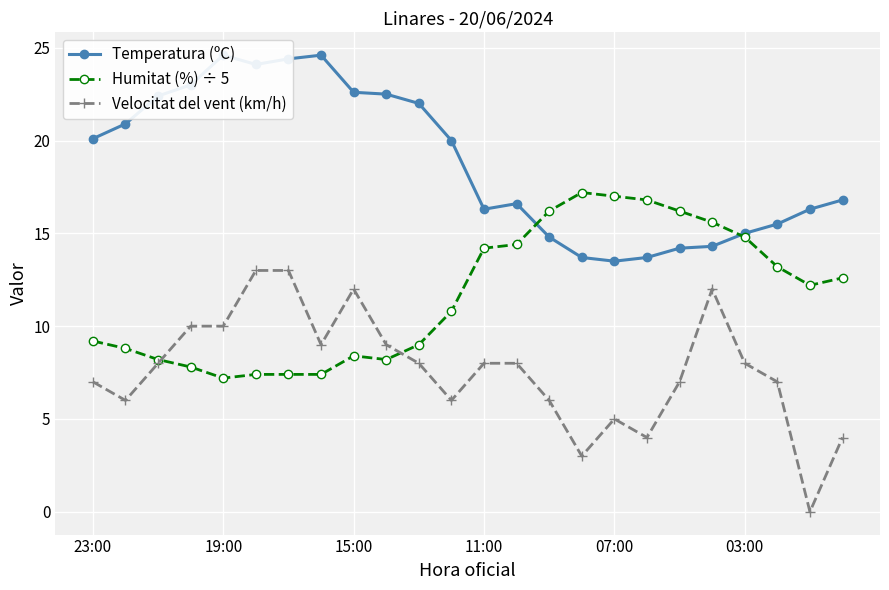

What is the minimum value for Humitat (%) ÷ 5?

7.2